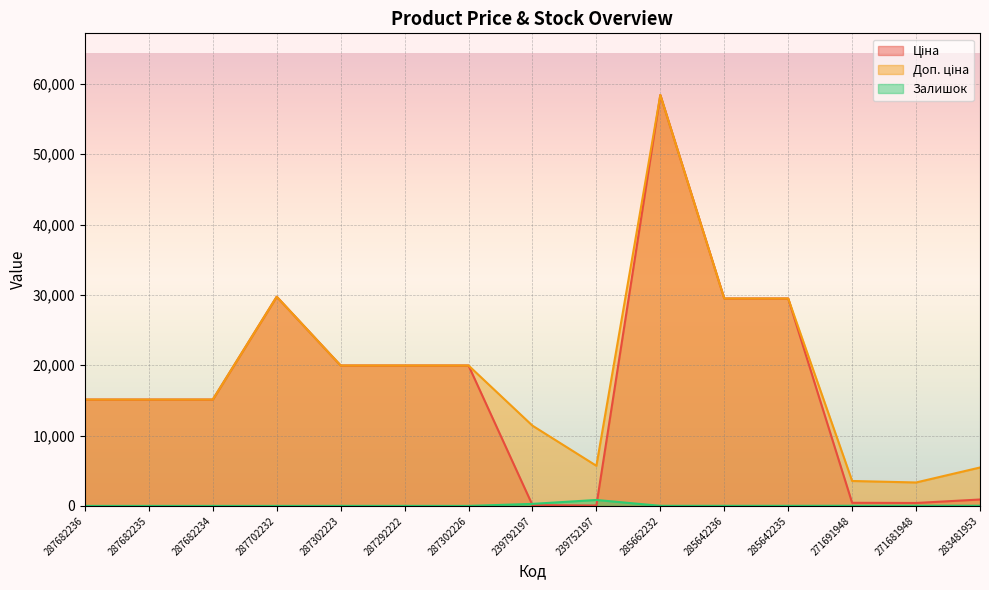

What is the maximum value for Доп. ціна?

58426.5